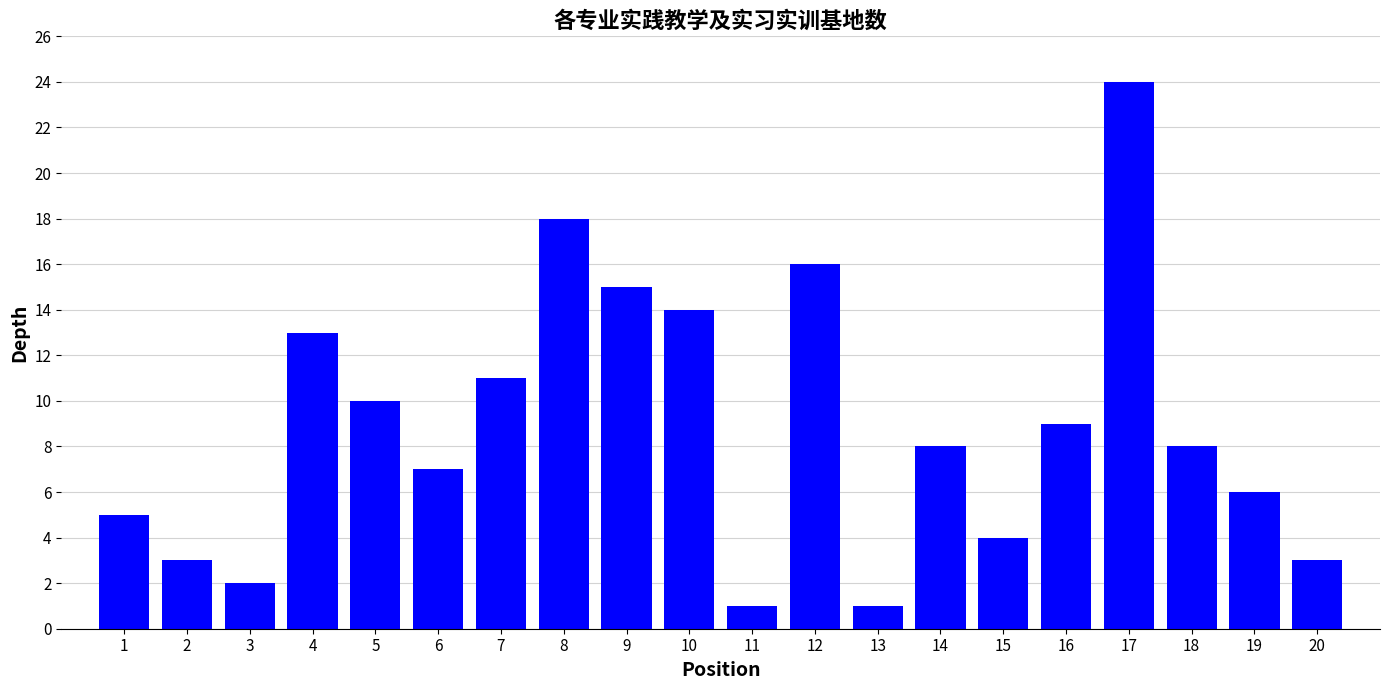

What is the value of the 18th bar from the left?

8